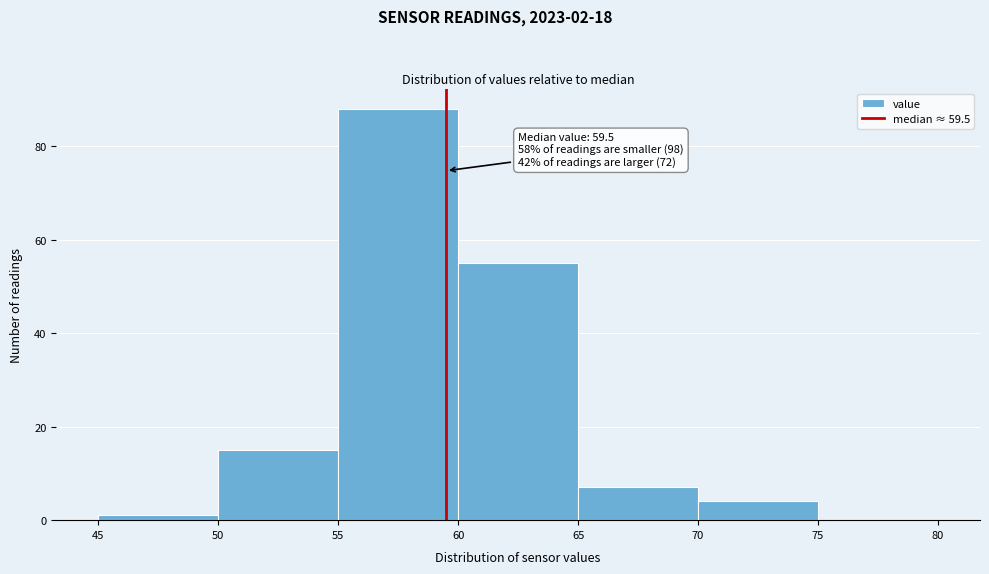

Which range on the x-axis has the tallest bar?

55 to 60